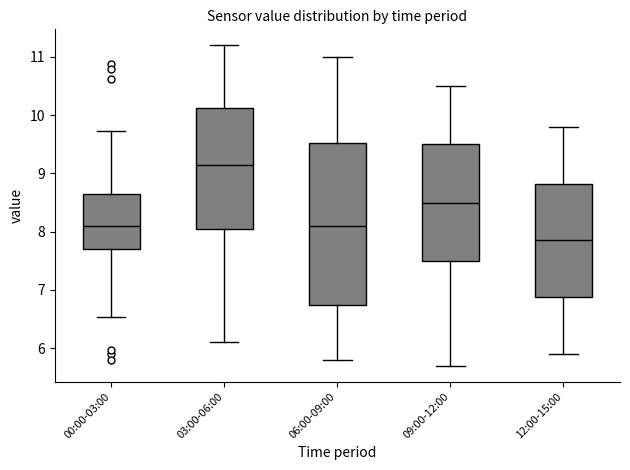

Where is the upper edge of the box for 06:00-09:00 on the y-axis? The values are not printed on the chart, so give them approximately, as read against the axis.

9.5